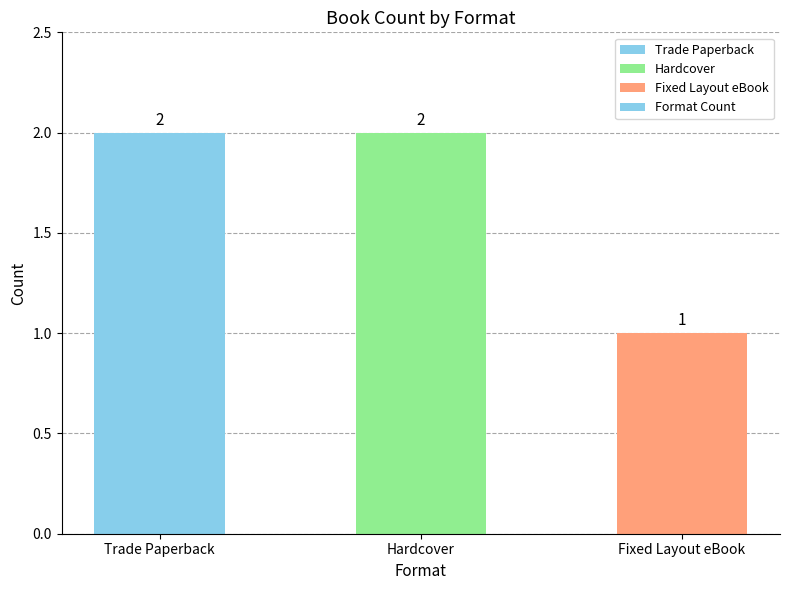

What is the value of the 1st bar from the left?

2